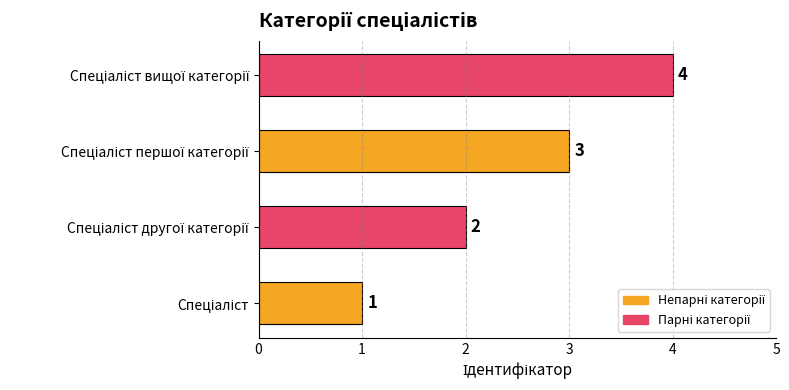

What is the maximum value shown in the chart?

4